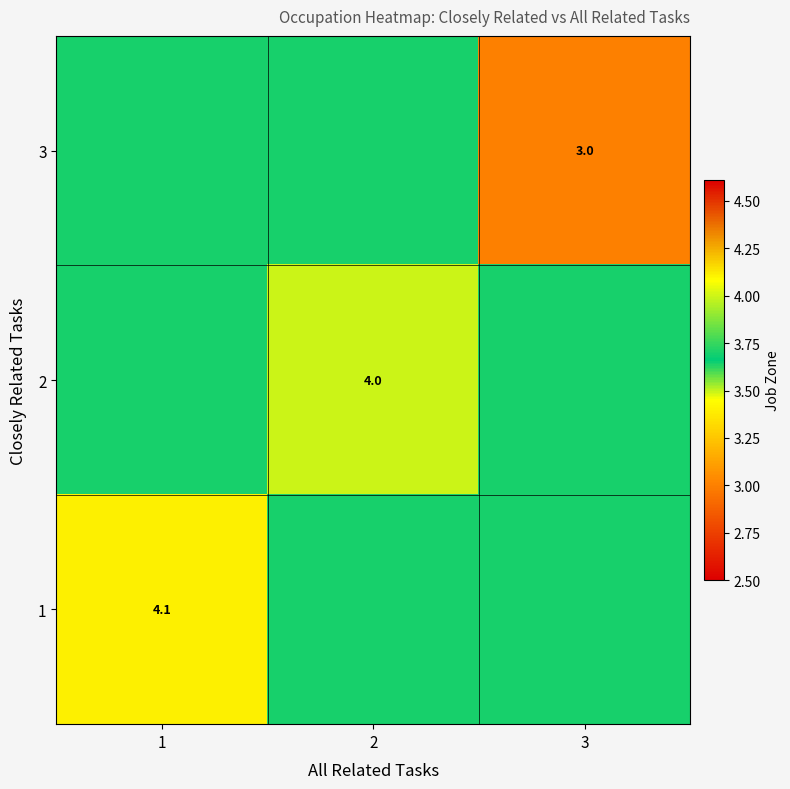

List the labels in order of 1 value, largest first.

1, 2, 3